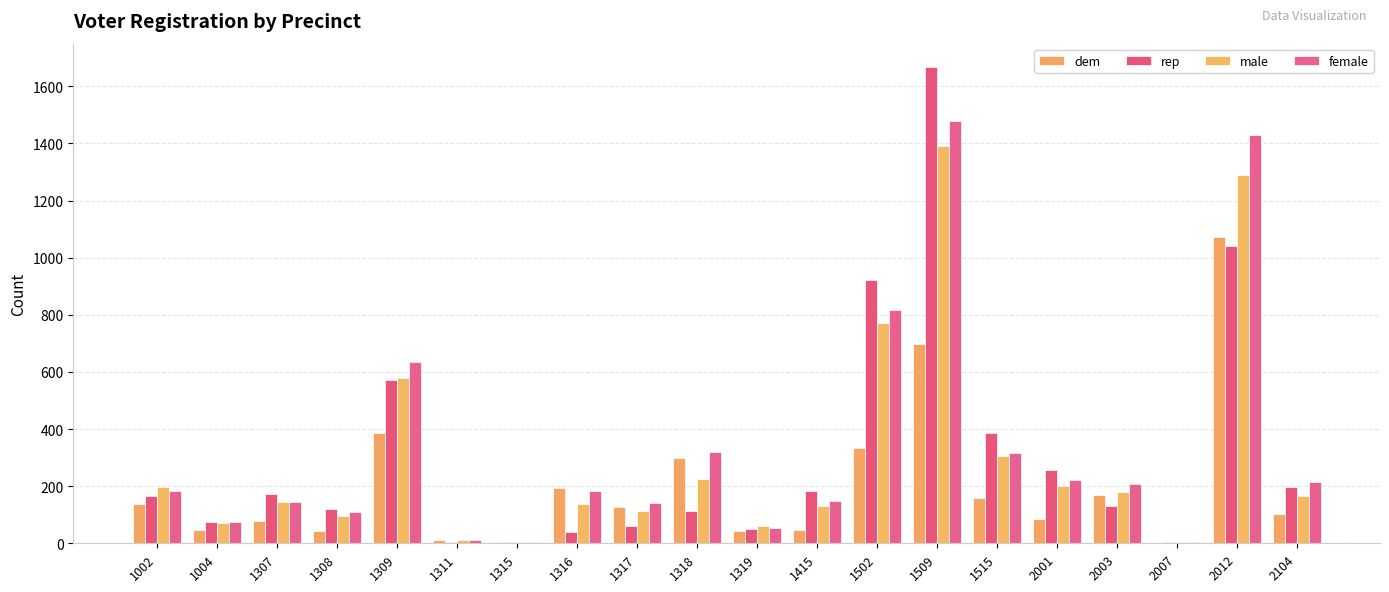

How many categories are shown in the chart?

20